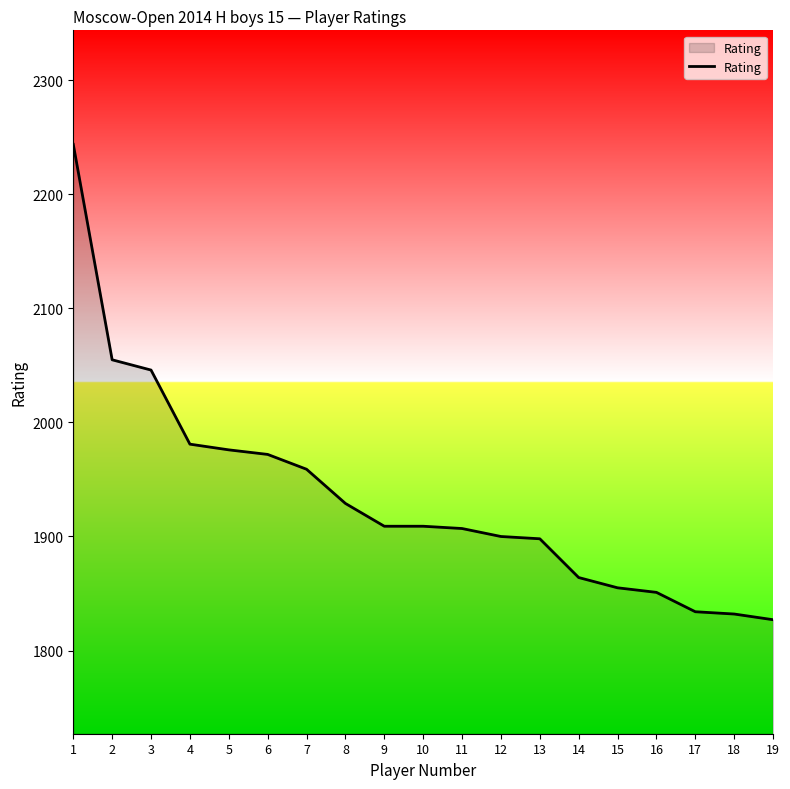

What is the difference between the values at 13 and 14?

34